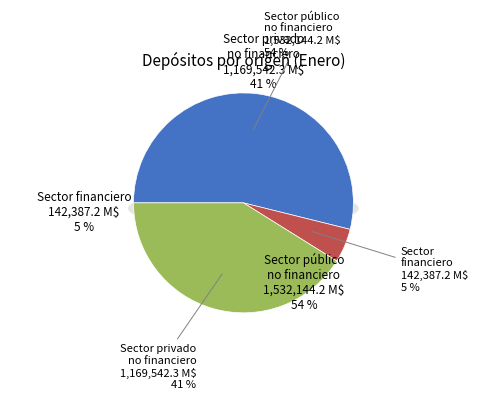

Rank the categories by value from highest to lowest.

Sector público no financiero, Sector privado no financiero y residentes, Sector financiero